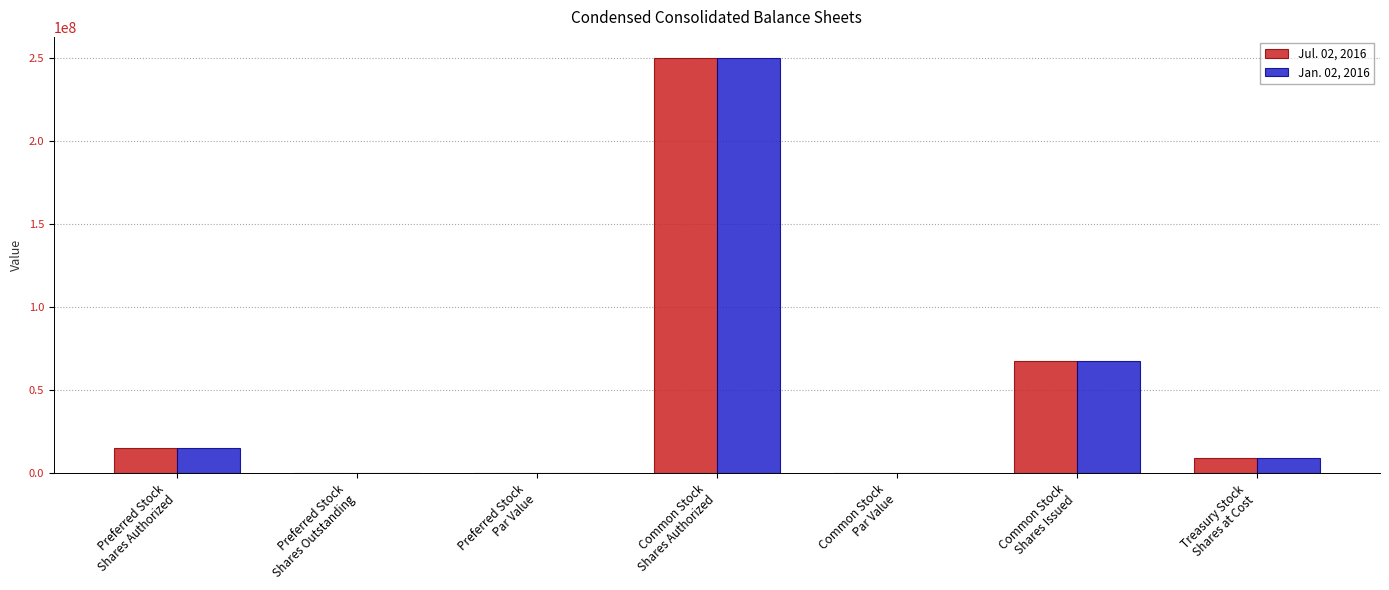

The Jul. 02, 2016 series shows 250000000 at Common Stock
Shares Authorized. True or false?

True